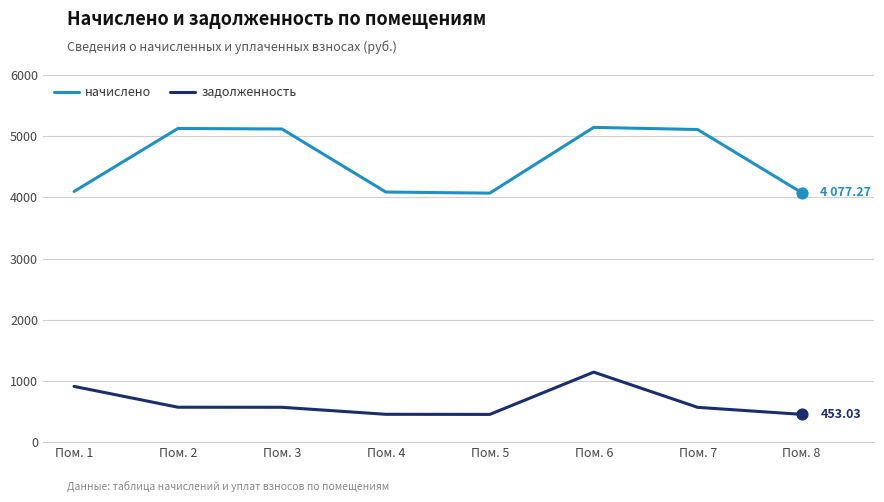

What are all the series names shown in the legend?

начислено, задолженность